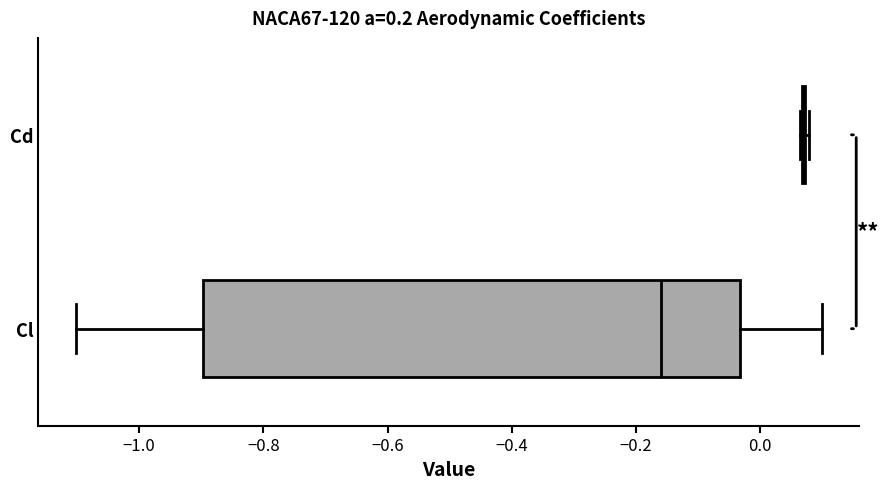

Comparing the boxes themselves (not the whiskers), which one is the widest?

Cl